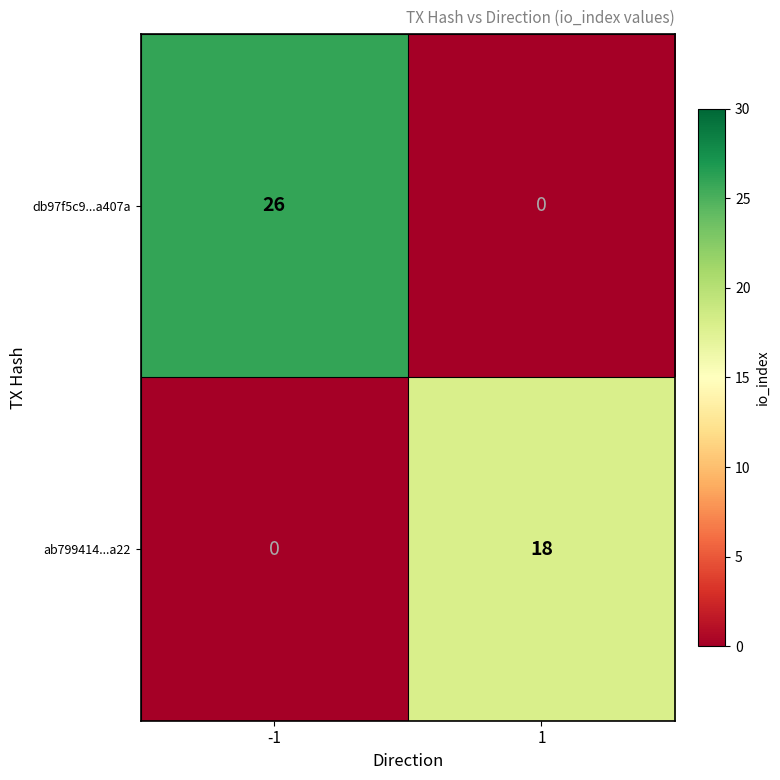

Rank the series at -1 from highest to lowest value.

db97f5c9...a407a, ab799414...a22